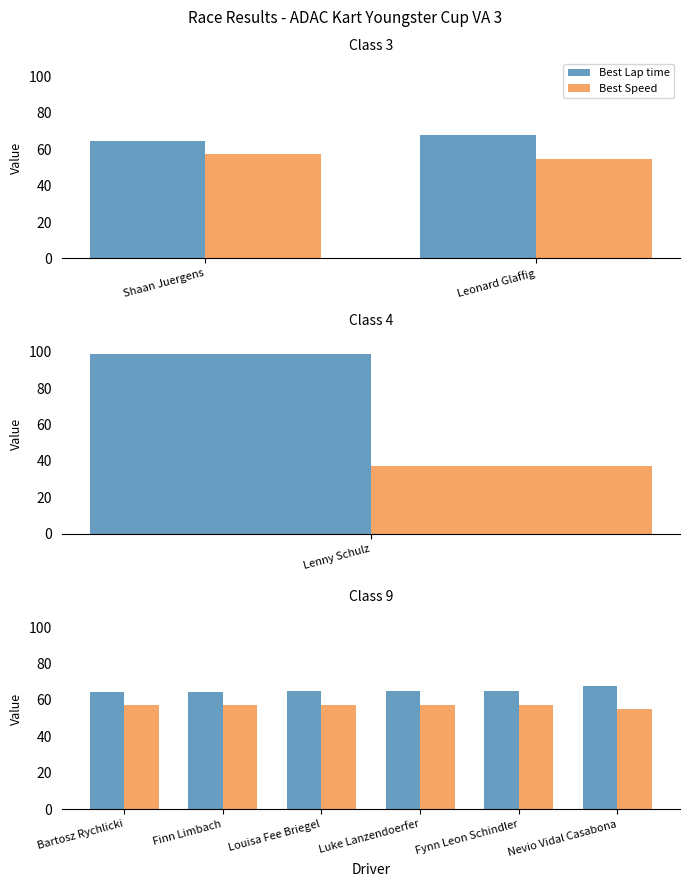

List the series in order of their overall mean, lowest first.

Best Speed, Best Lap time